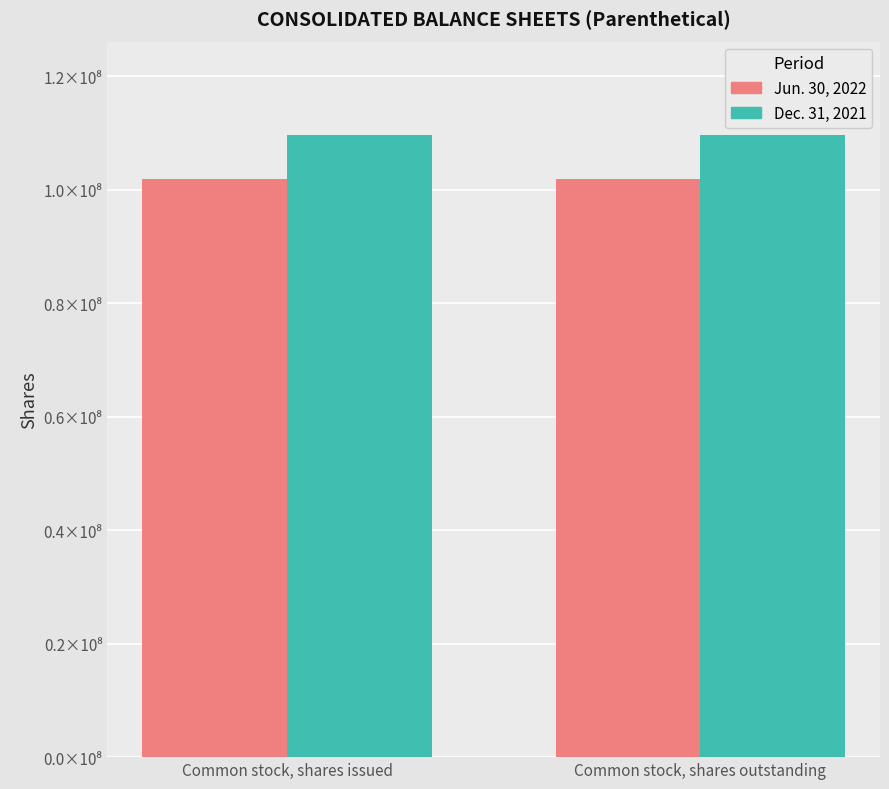

At which category is the sum across all series the highest?

Common stock, shares issued